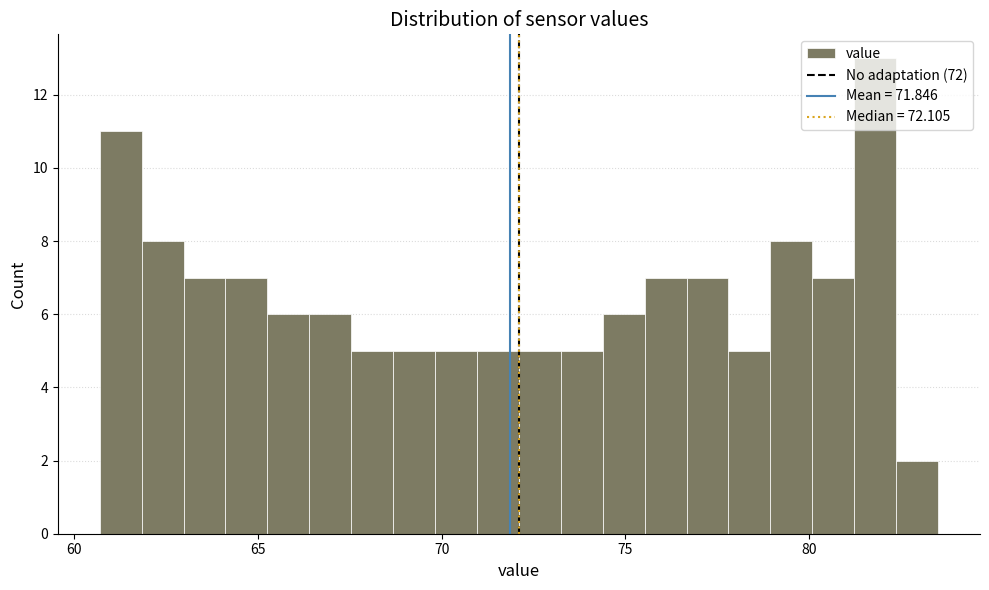

Around what value on the x-axis is the tallest bar? Give the approximate position of its centre, as read against the axis.

82.0